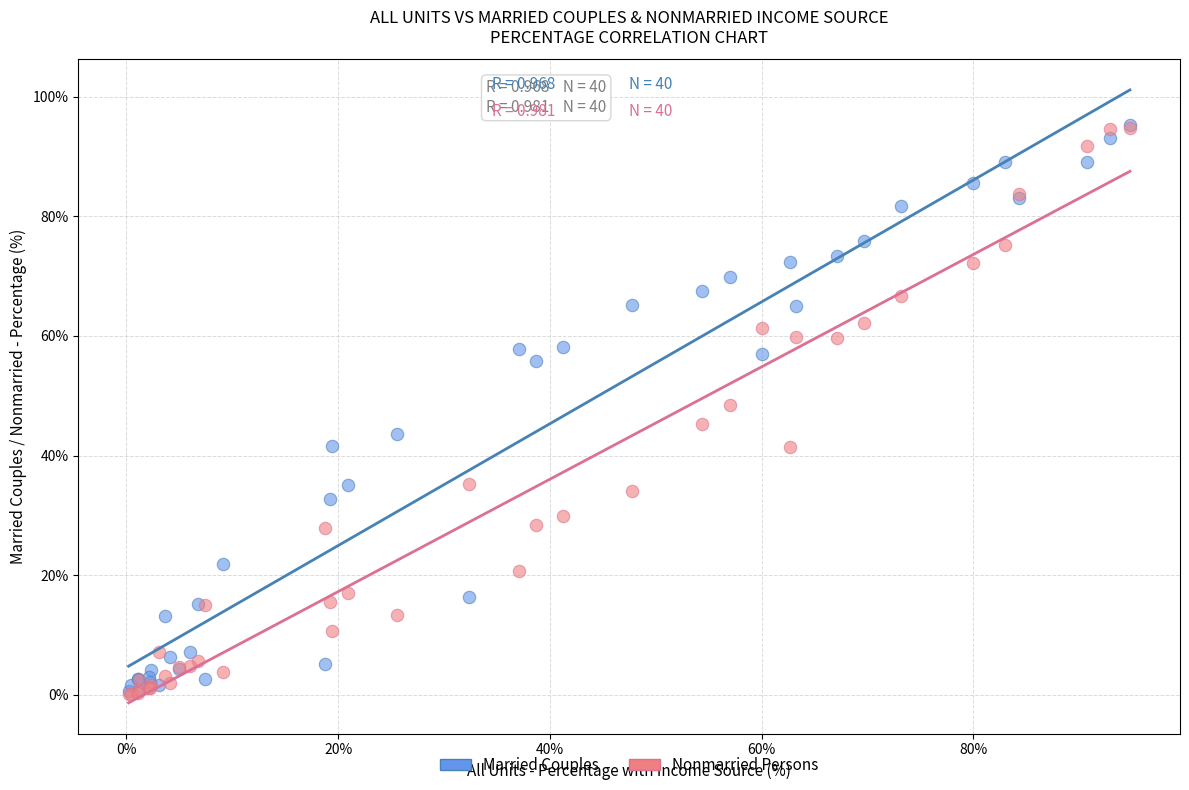

What are all the series names shown in the legend?

Married Couples, Nonmarried Persons